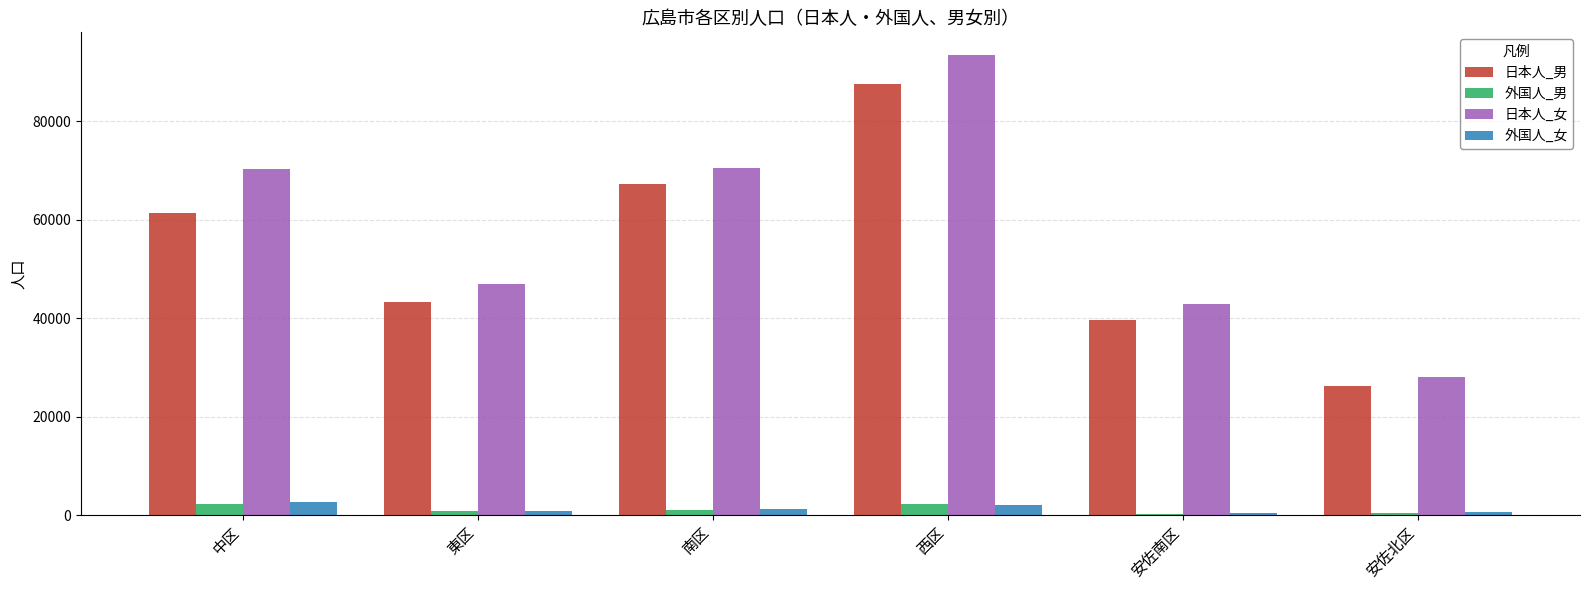

At which category is the sum across all series the highest?

西区